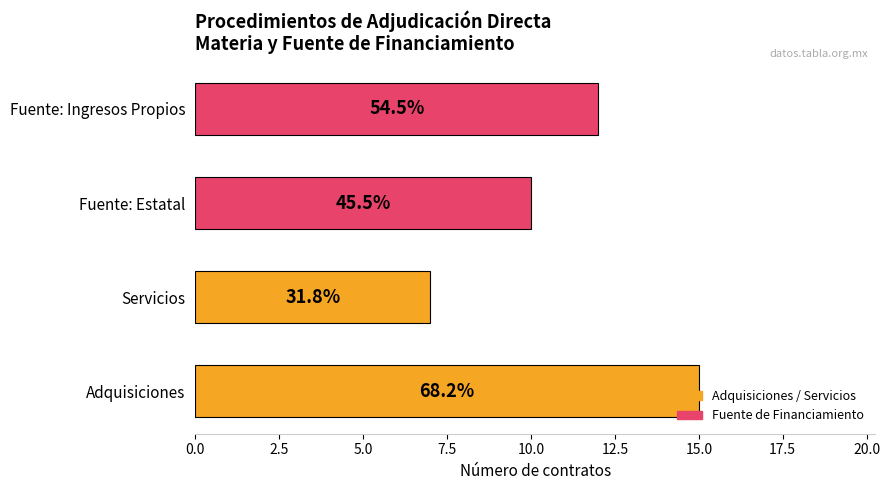

What is the difference between the maximum and minimum values?

8